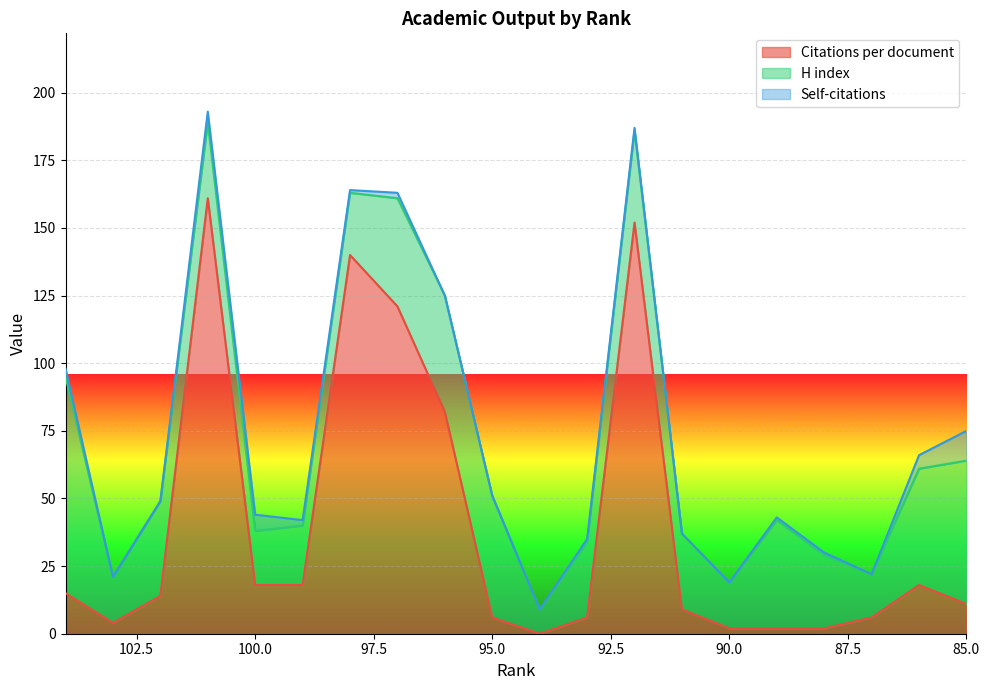

What is the value of the Citations per document point at the 9th from the left?

82